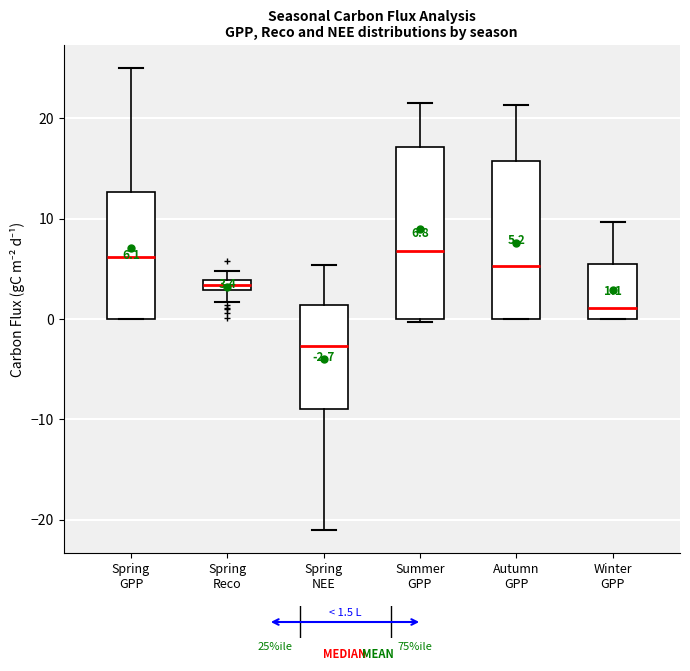

Which box's median line is the lowest?

Spring NEE